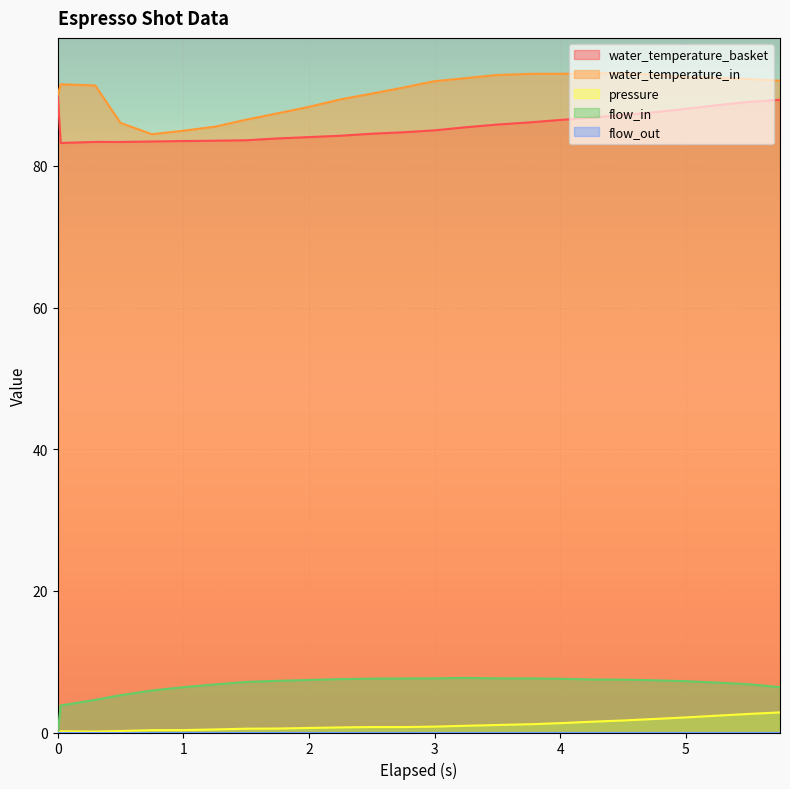

True or false: pressure and water_temperature_basket cross at least once.

False